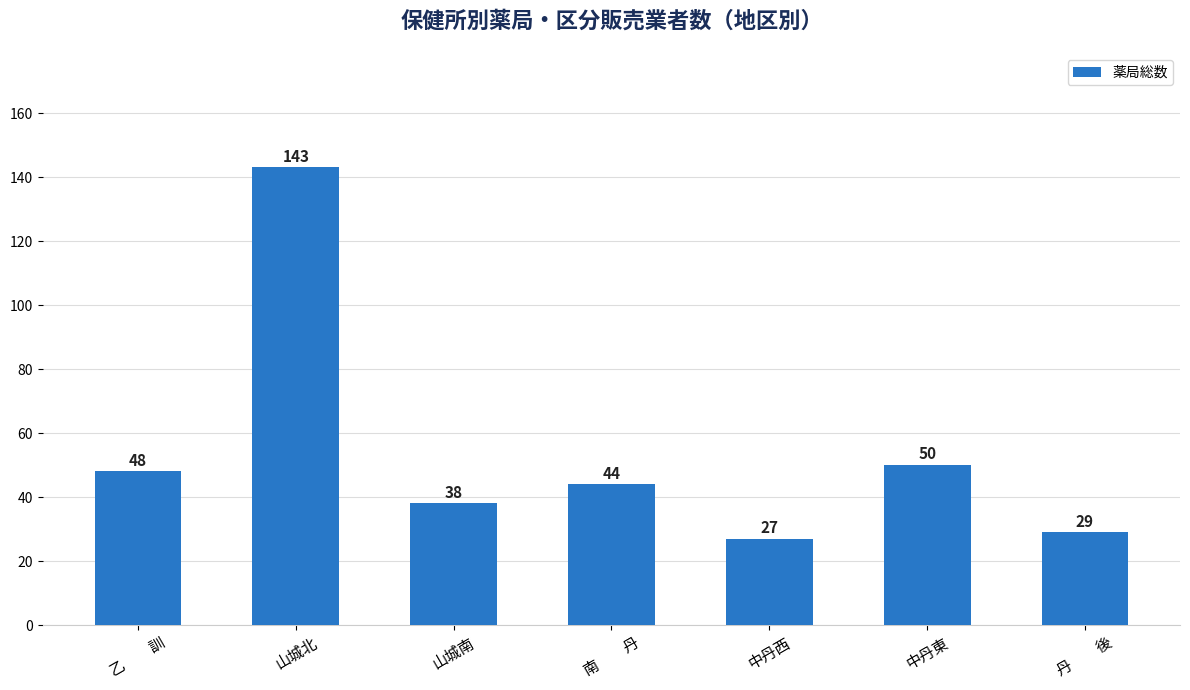

At which category does the chart reach its minimum across all series?

中丹西